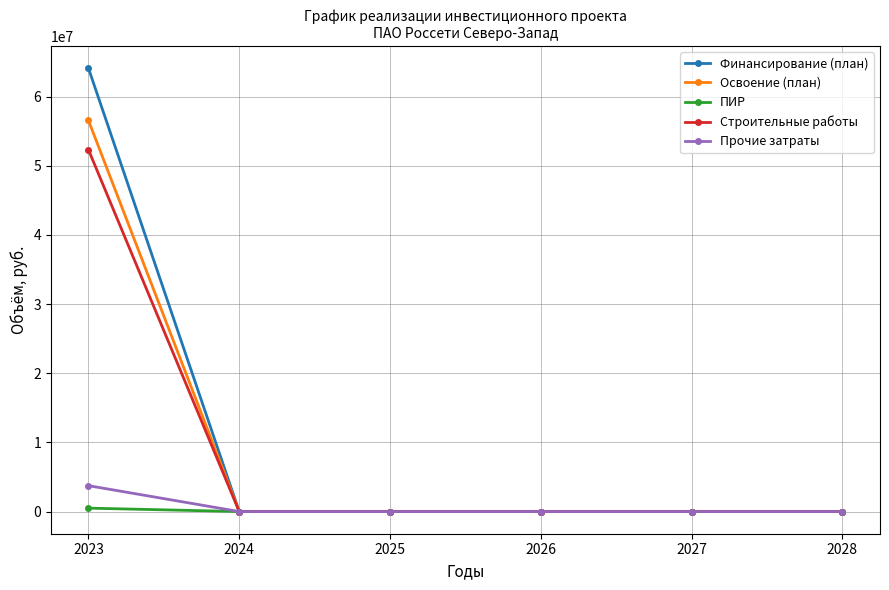

List the series in order of their peak value, highest first.

Финансирование (план), Освоение (план), Строительные работы, Прочие затраты, ПИР